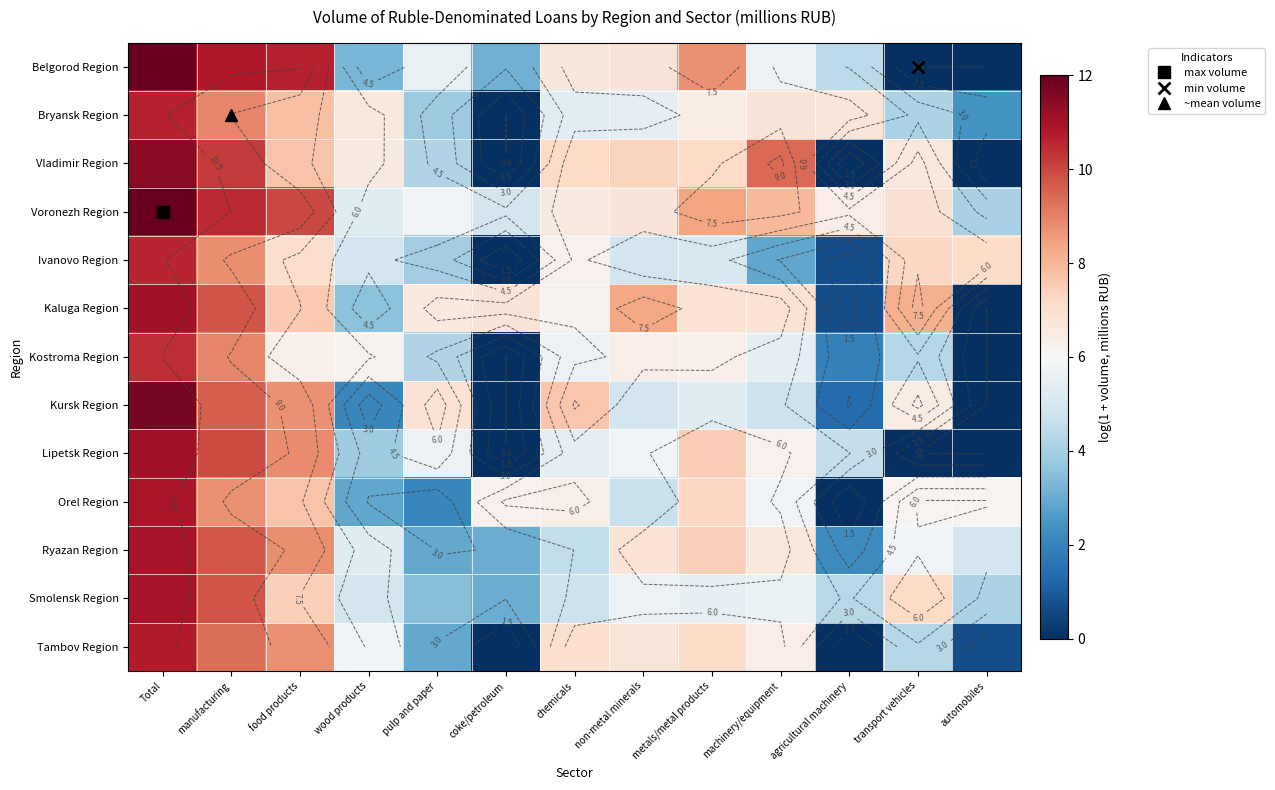

Between non-metal minerals and chemicals, which is larger?

non-metal minerals